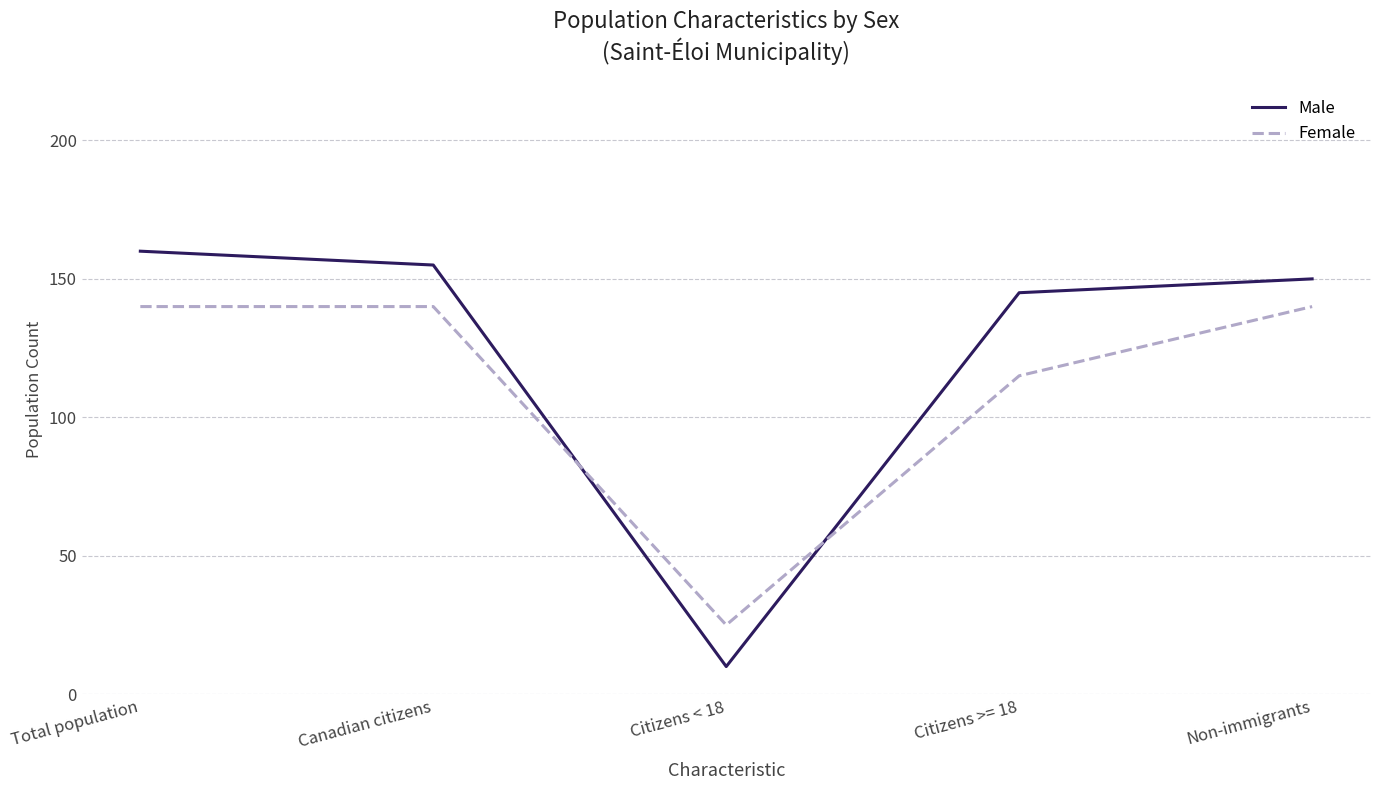

Rank the series by their average value, from lowest to highest.

Female, Male